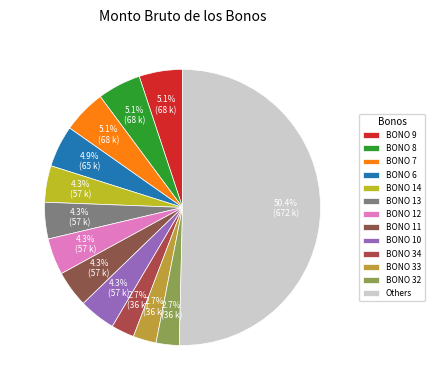

How many slices are in this pie chart?

13